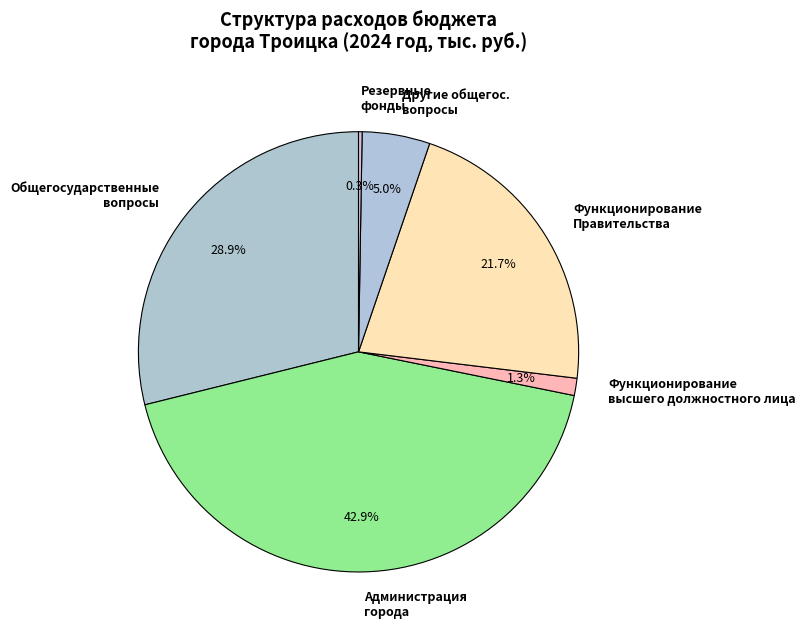

What percentage is NOT represented by Другие общегос. вопросы?

95.0%